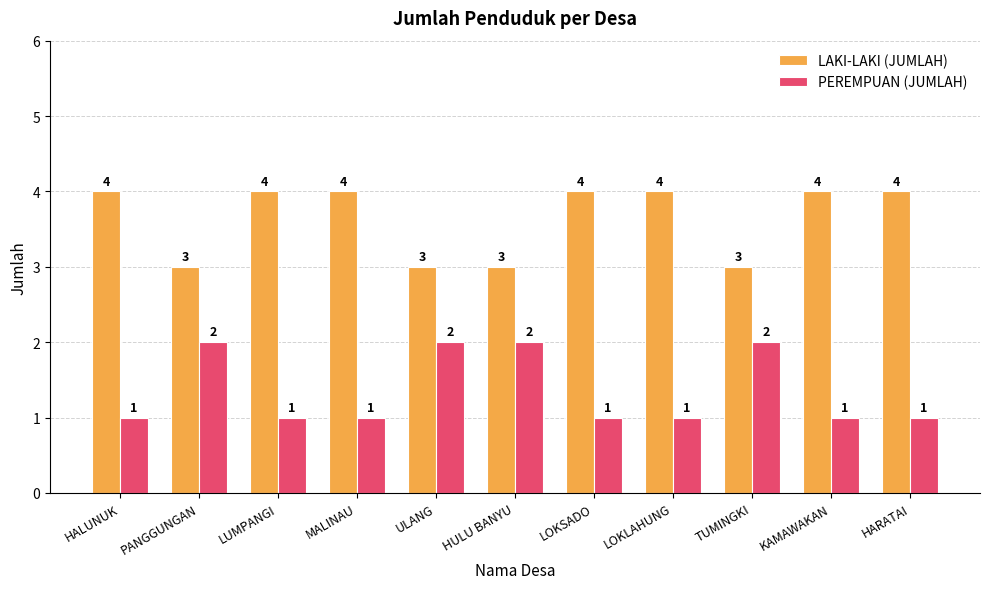

What is the label of the 1st bar from the left?

HALUNUK